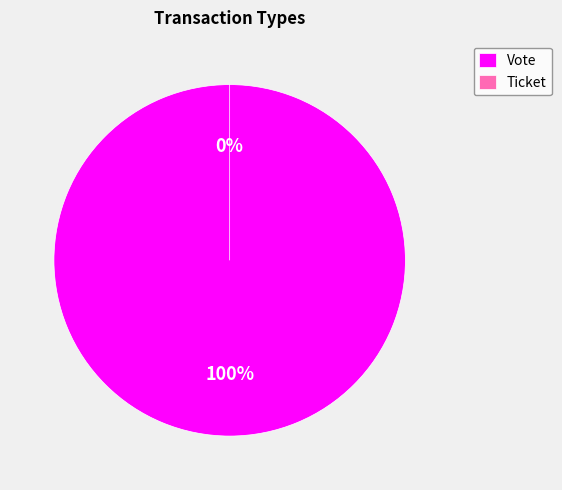

How many slices are in this pie chart?

2